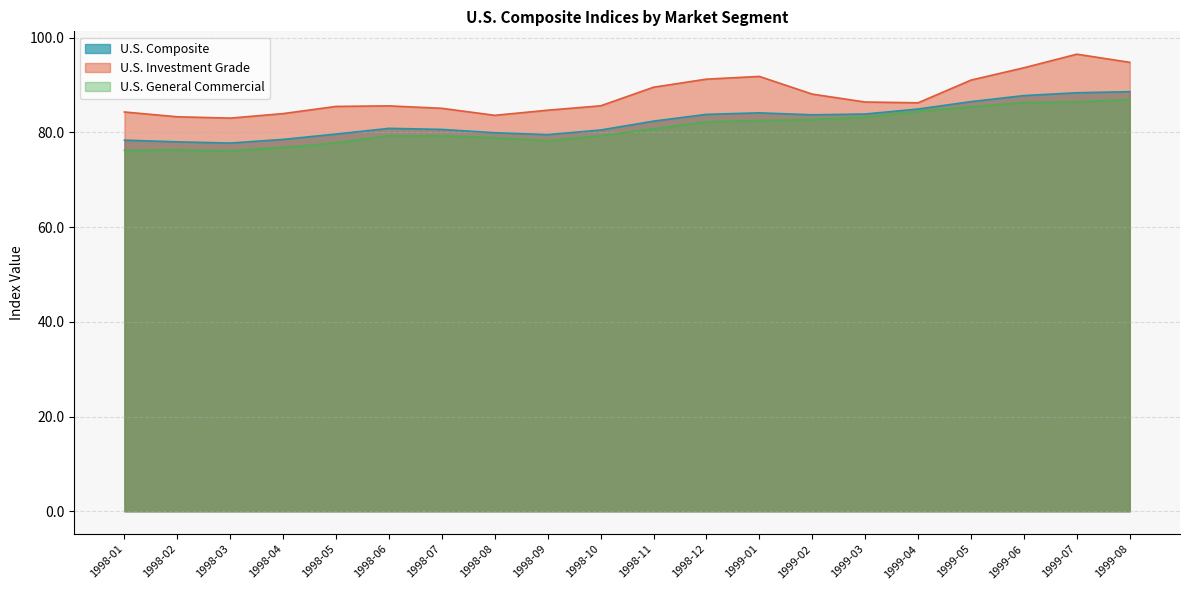

At 1999-01, list the series in order from smallest to largest.

U.S. General Commercial, U.S. Composite, U.S. Investment Grade